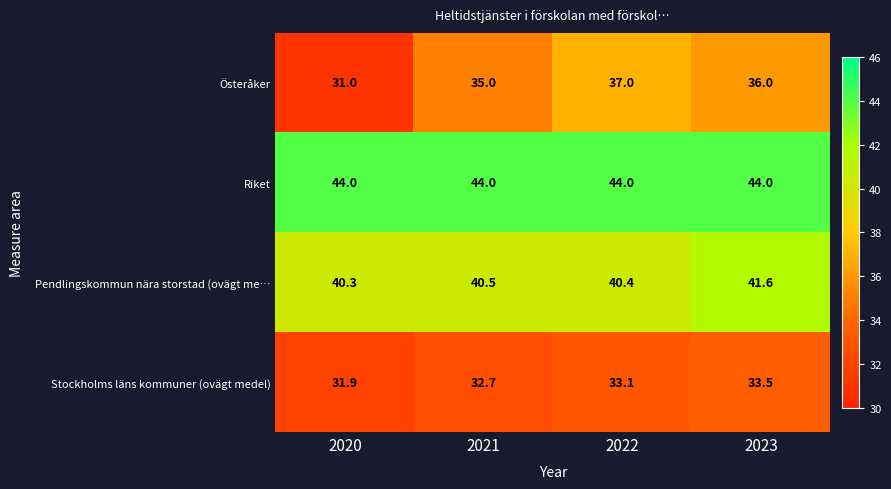

List the series in order of their overall mean, highest first.

Riket, Pendlingskommun nära storstad (ovägt me…, Österåker, Stockholms läns kommuner (ovägt medel)